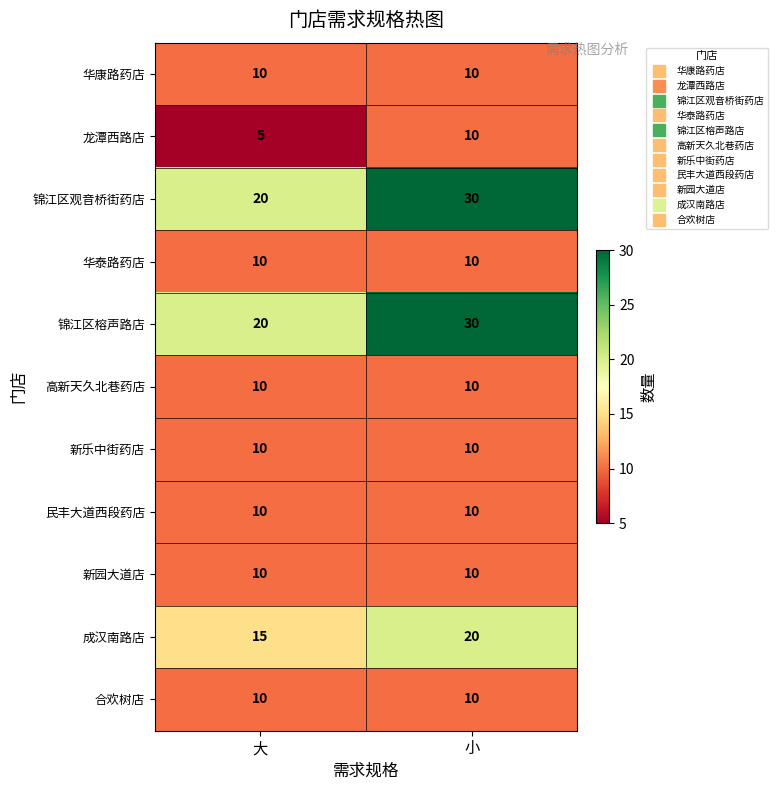

Reading left to right, extract all data points from this chart.

华康路药店: 大=10	小=10
龙潭西路店: 大=5	小=10
锦江区观音桥街药店: 大=20	小=30
华泰路药店: 大=10	小=10
锦江区榕声路店: 大=20	小=30
高新天久北巷药店: 大=10	小=10
新乐中街药店: 大=10	小=10
民丰大道西段药店: 大=10	小=10
新园大道店: 大=10	小=10
成汉南路店: 大=15	小=20
合欢树店: 大=10	小=10